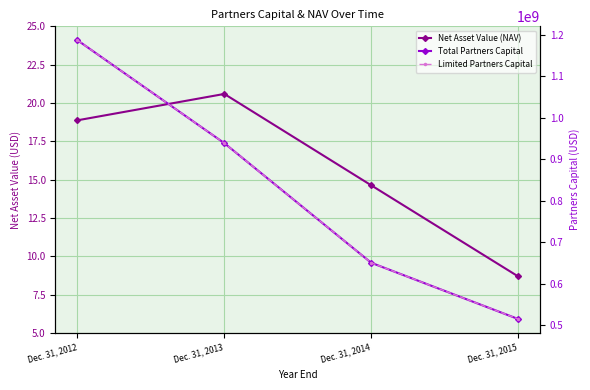

True or false: Net Asset Value (NAV) and Limited Partners Capital cross at least once.

False